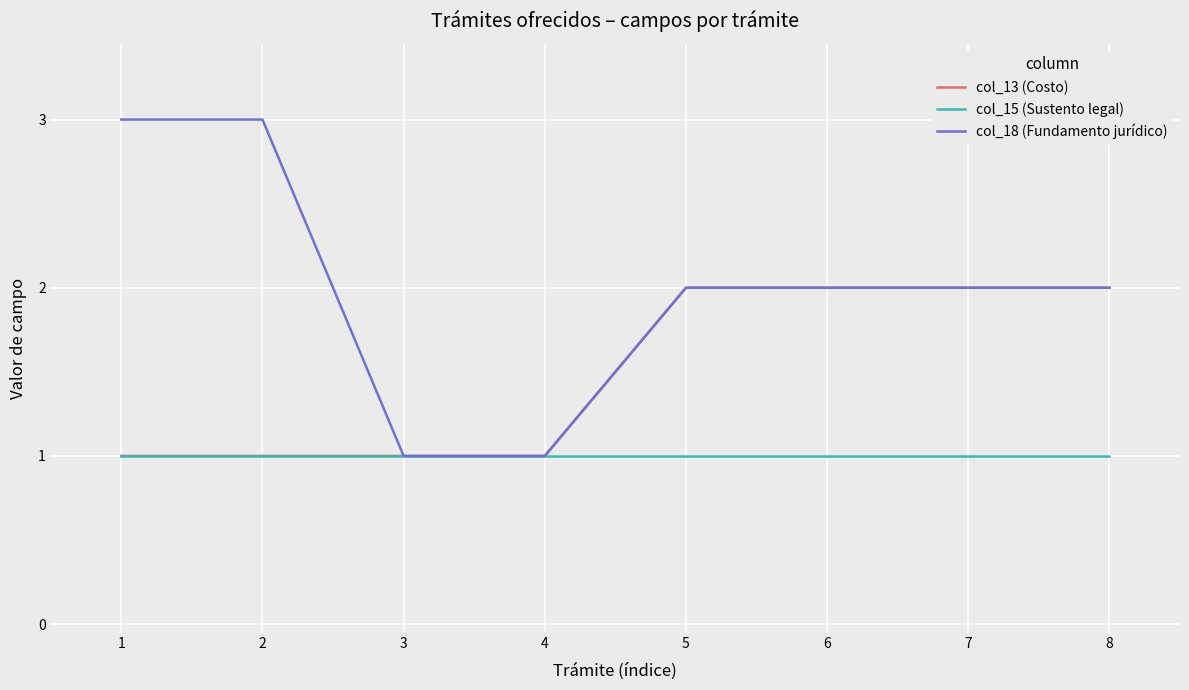

What are all the series names shown in the legend?

col_13 (Costo), col_15 (Sustento legal), col_18 (Fundamento jurídico)